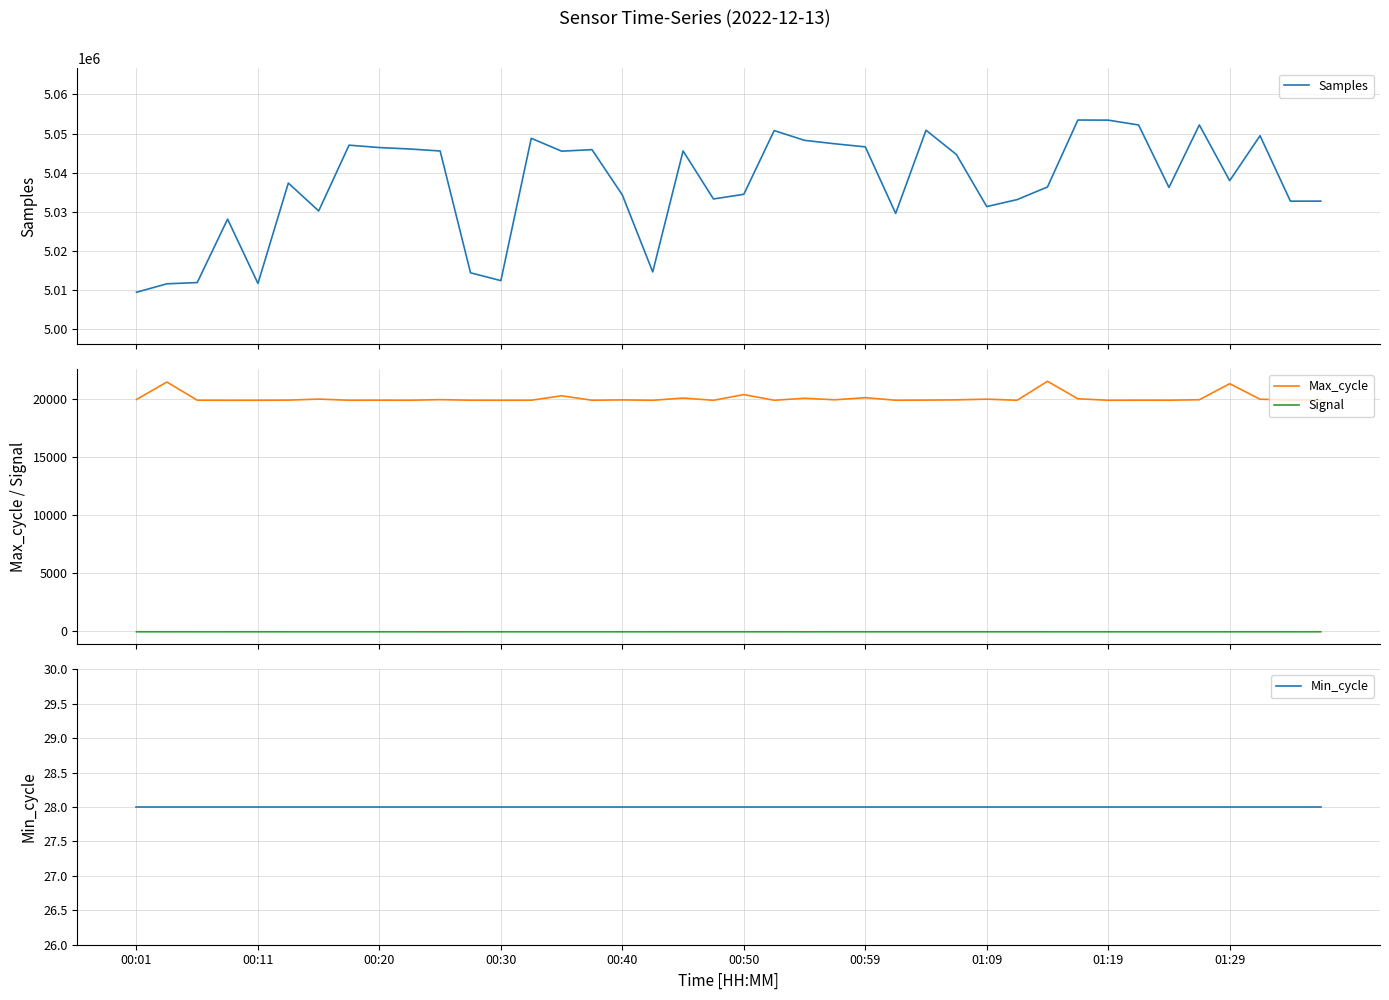

True or false: Max_cycle and Signal cross at least once.

False